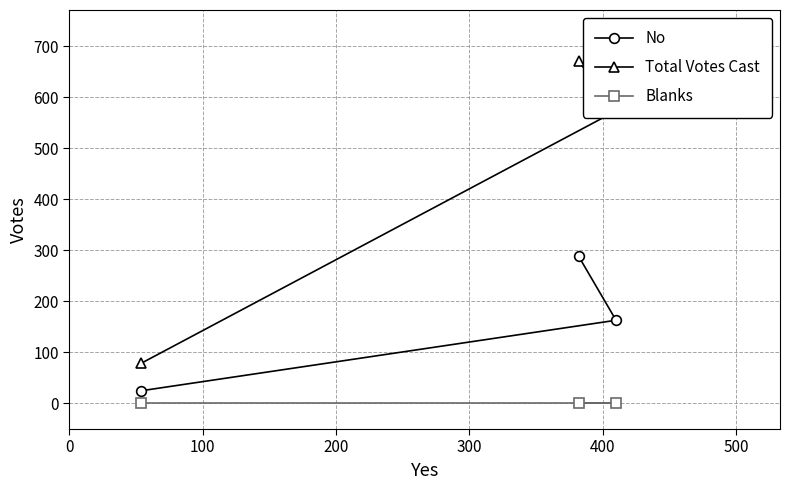

How many Total Votes Cast values are between 79 and 670?

3